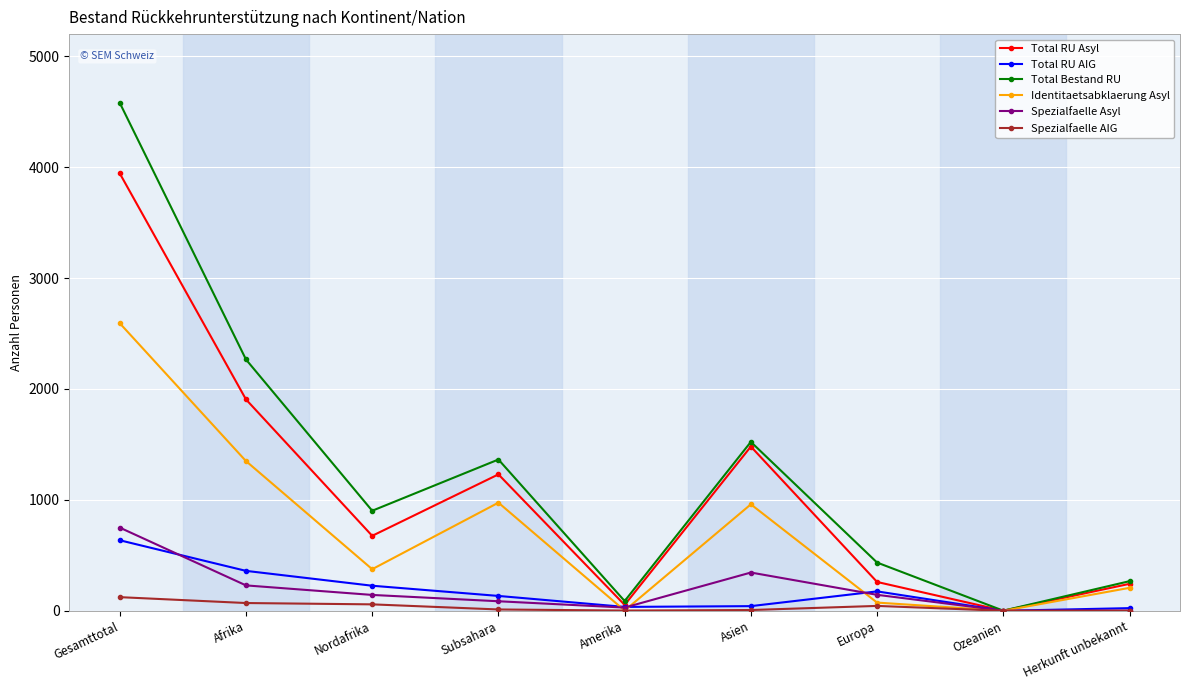

True or false: Total RU AIG has more than 2 points higher than both neighbors.

False